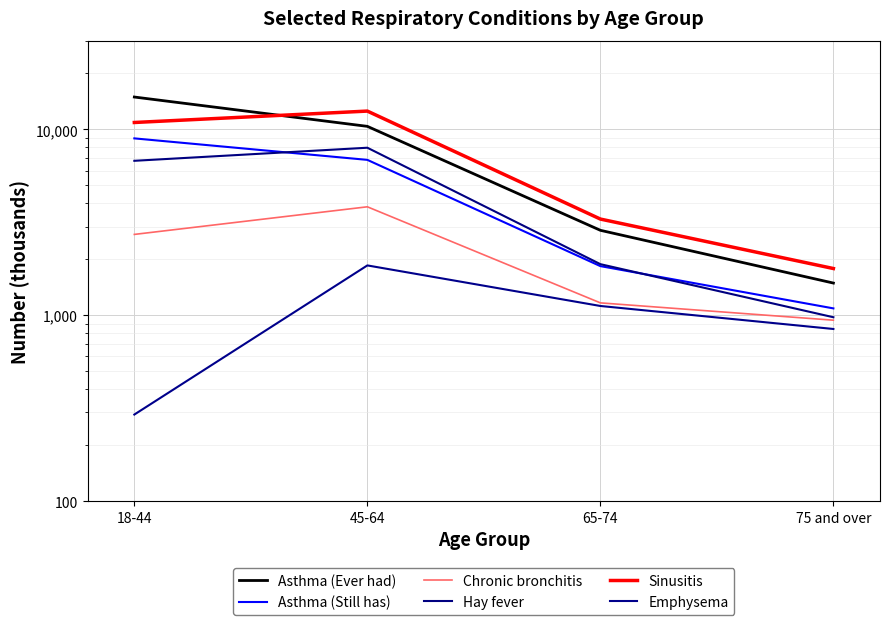

Where is Sinusitis nearest to the value 7162?

18-44